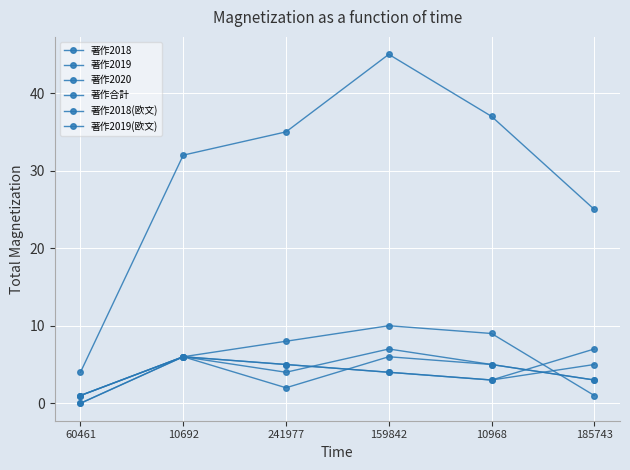

True or false: 著作合計 and 著作2019(欧文) intersect in this chart.

False